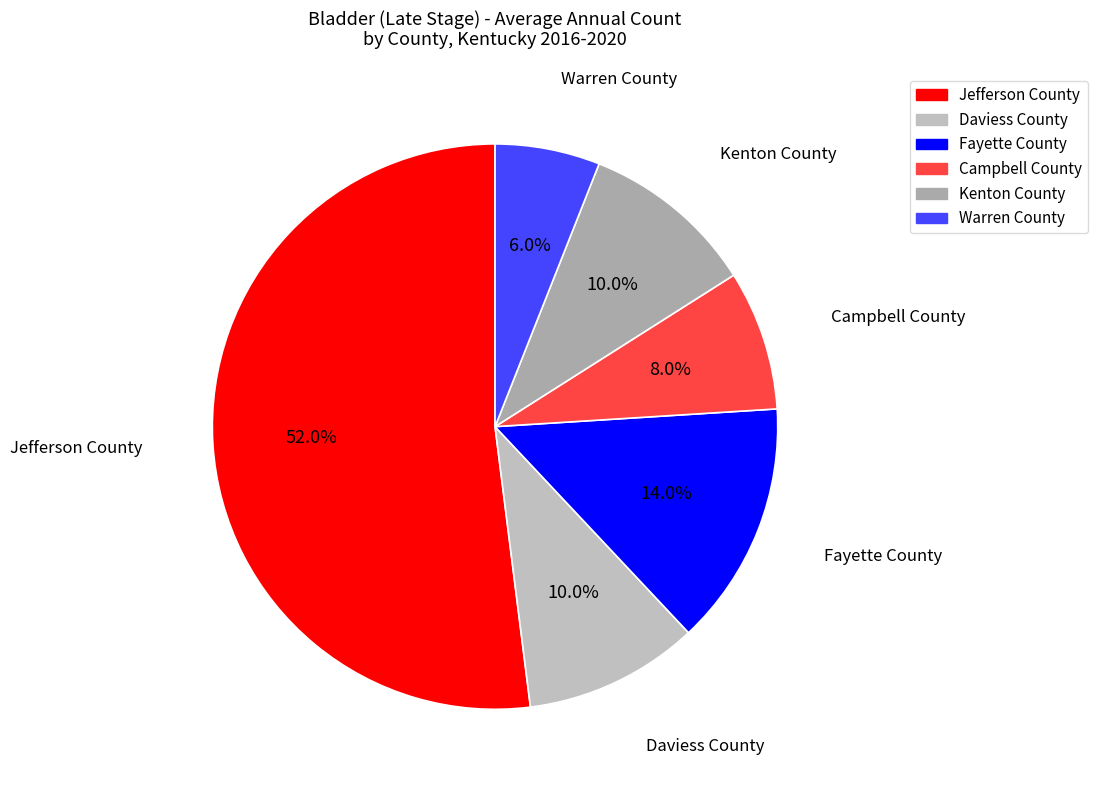

The Kenton County slice represents 18% of the pie. True or false?

False